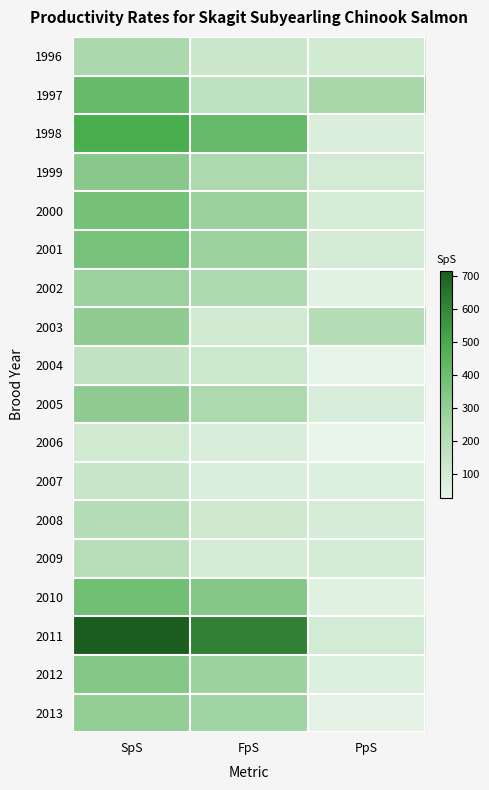

At how many categories does at least one series exceed 377?

2